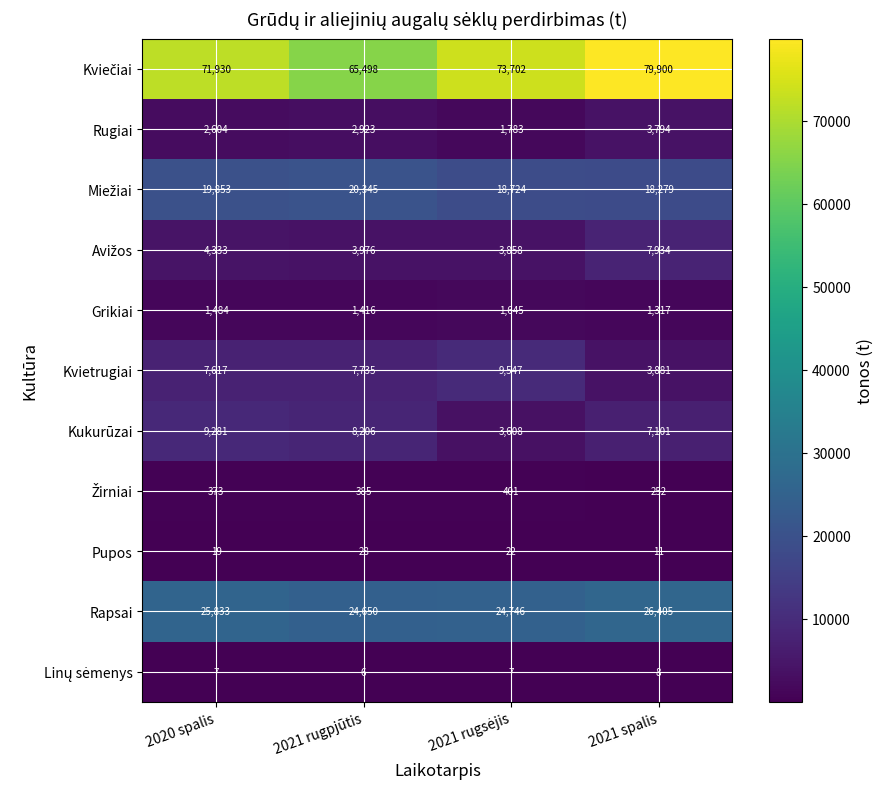

What is the difference between the highest and lowest values at 2020 spalis?

71923